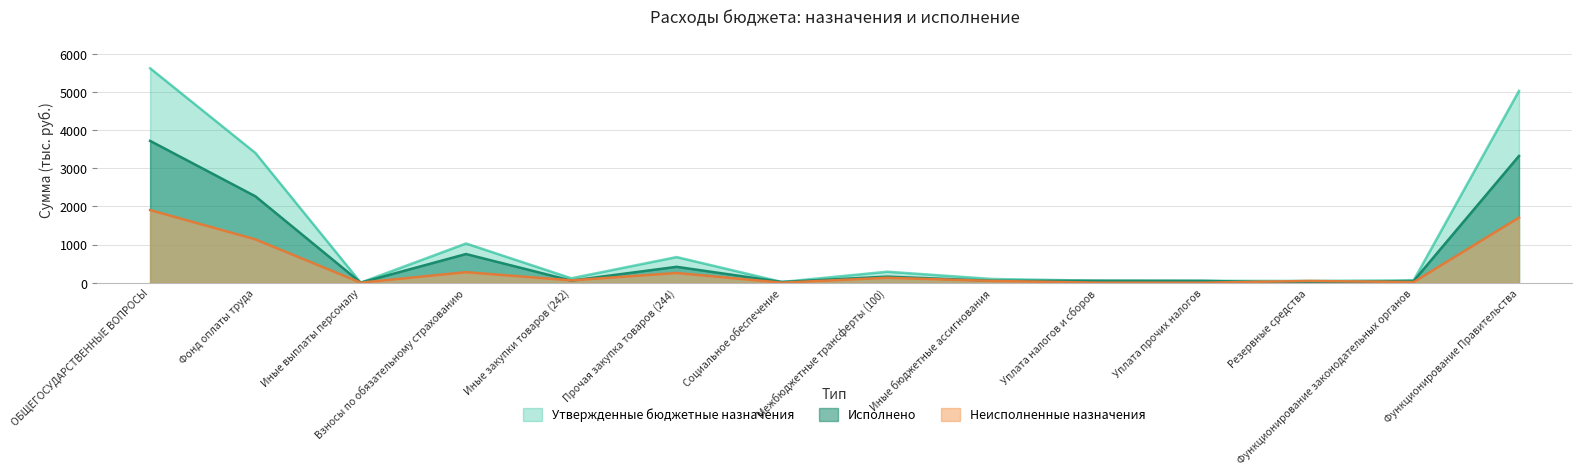

How many interior local peaks does the Исполнено series have?

3